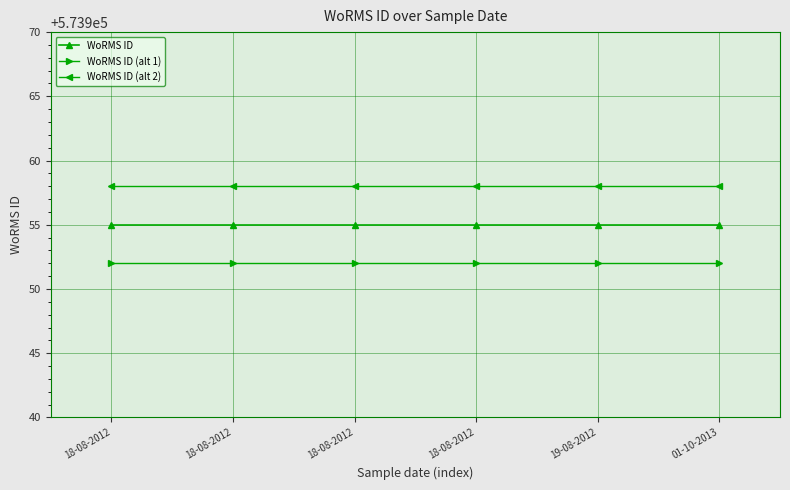

How many categories are shown in the chart?

6